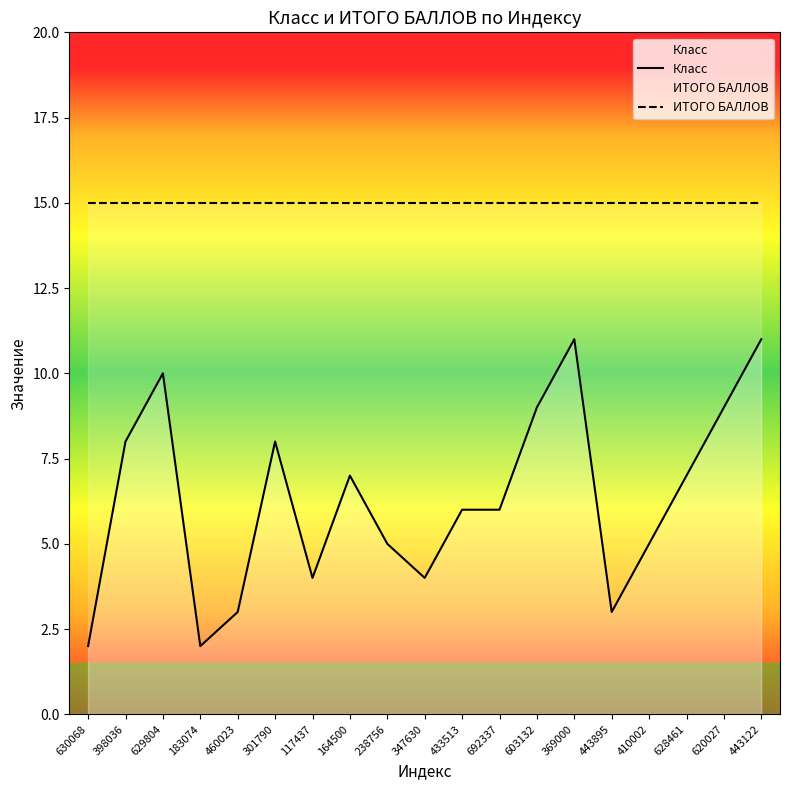

How many distinct data groups are displayed?

2